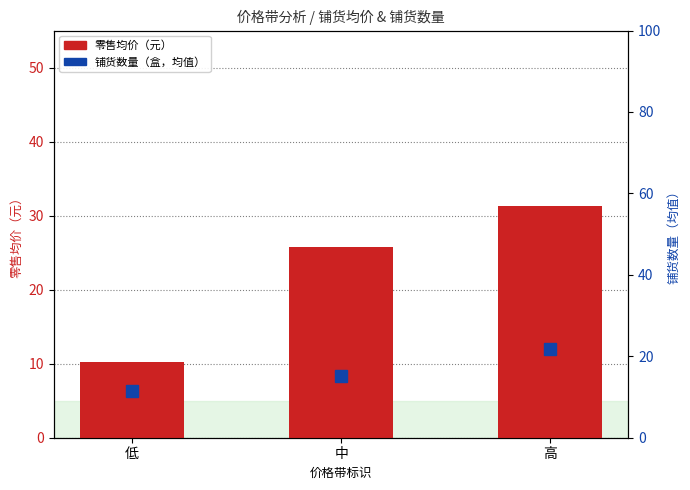

What position from the right is 中?

2